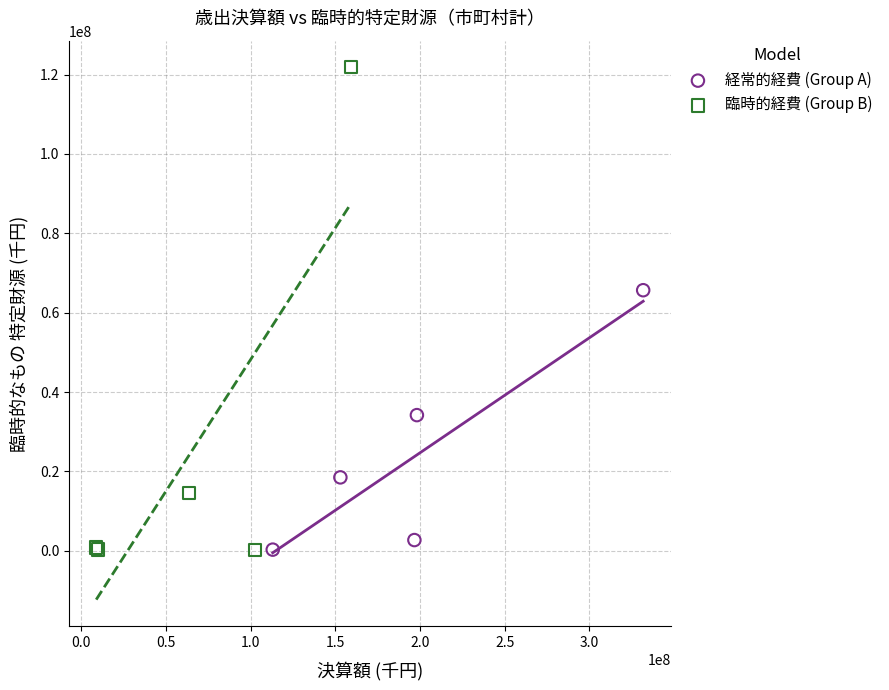

Which series contains the highest Y value?

臨時的経費 (Group B)